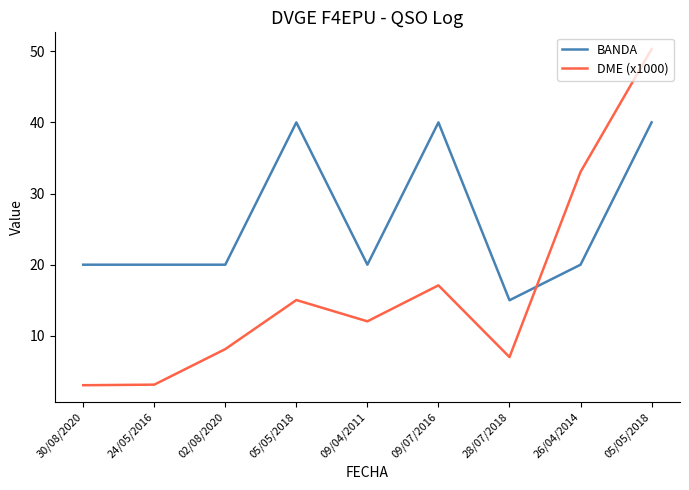

What is the minimum value shown in the chart?

3.1